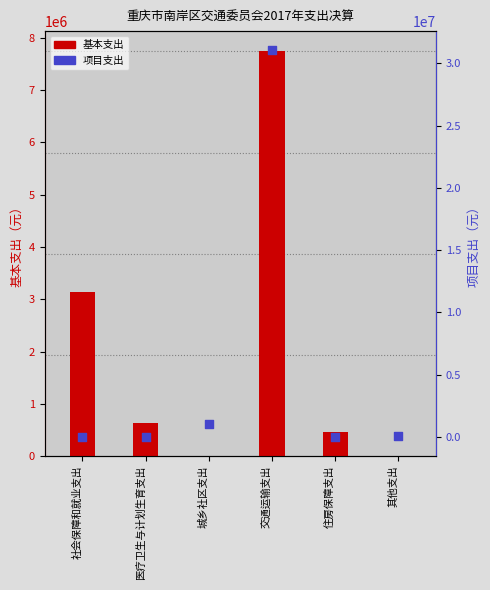

Which series contains the lowest Y value?

基本支出